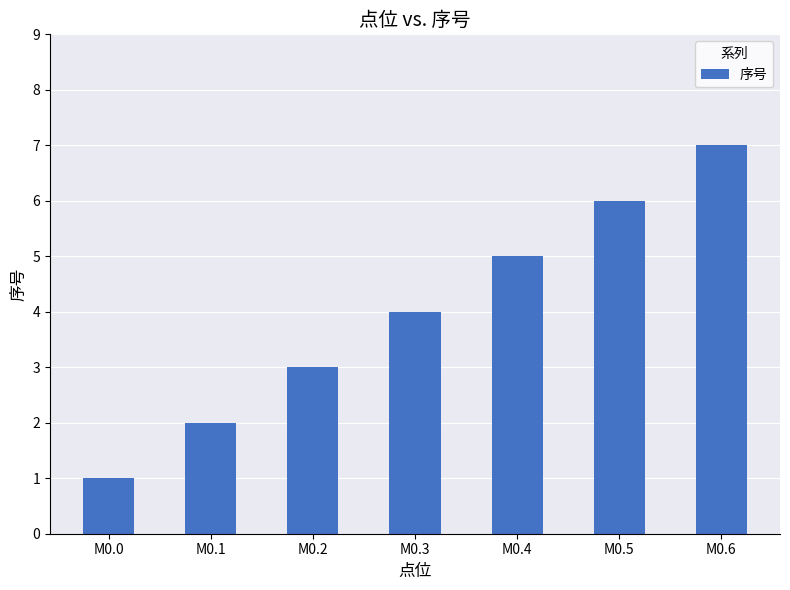

What is the sum of all values?

28